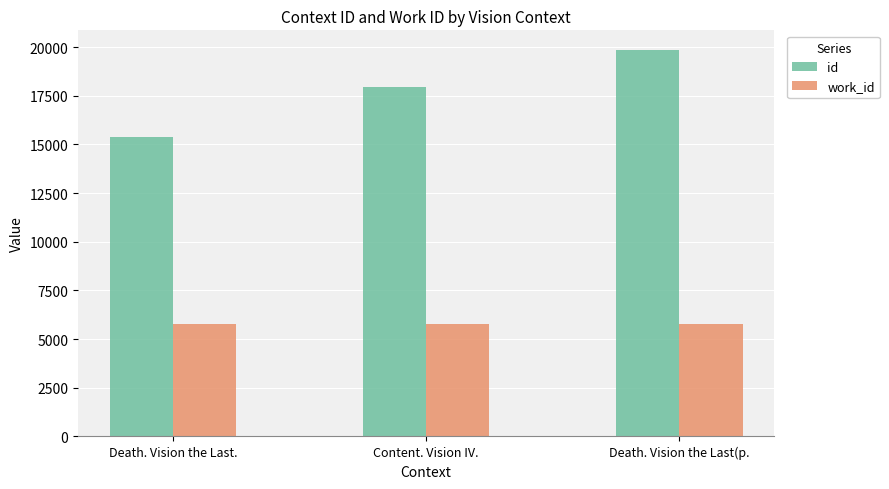

What is the sum of the work_id values at Death. Vision the Last. and Content. Vision IV.?

11523